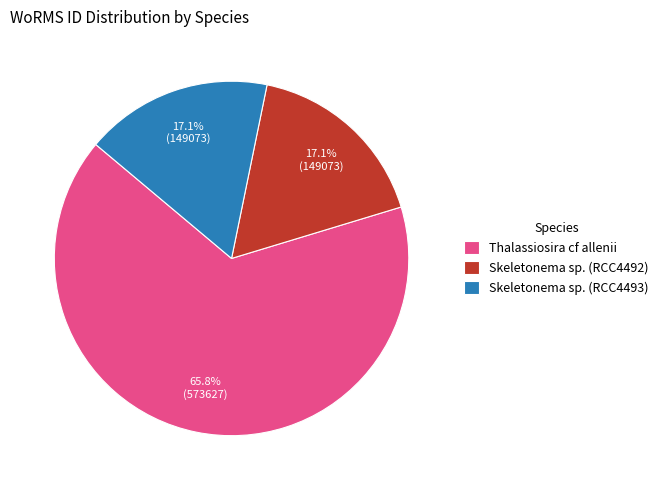

Count the number of slices in the pie.

3